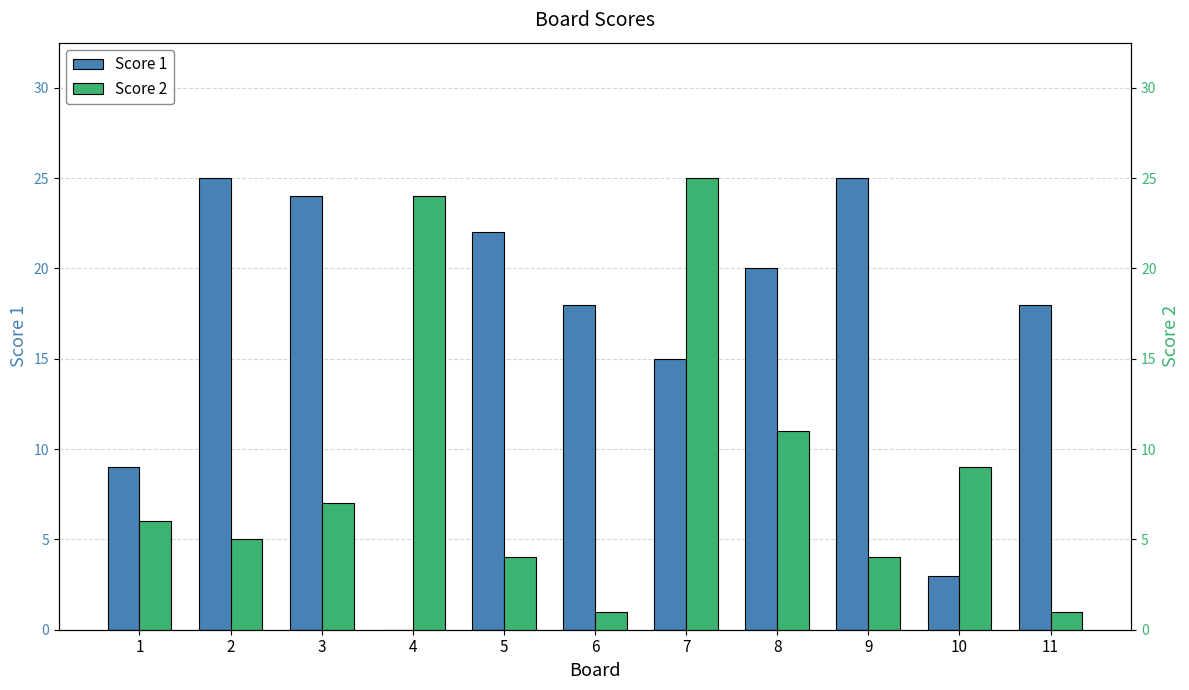

List the labels in order of Score 2 value, smallest first.

6, 11, 5, 9, 2, 1, 3, 10, 8, 4, 7